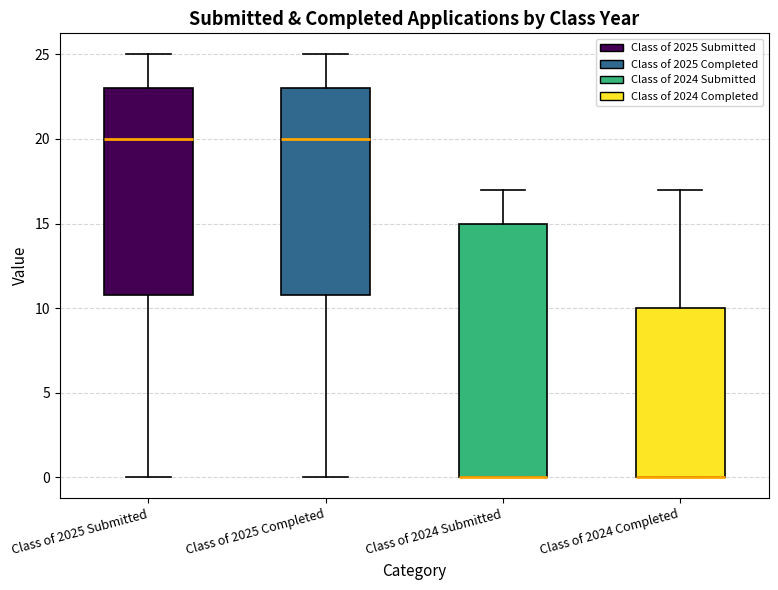

Reading left to right, read every box against the y-axis: the position of its median line, the range the box covers, and the ends of its whiskers. The values are not printed on the chart, so give them approximately, as read against the axis.

Class of 2025 Submitted: median 20, box 11 to 23, whiskers 0 to 25
Class of 2025 Completed: median 20, box 11 to 23, whiskers 0 to 25
Class of 2024 Submitted: median 0 (drawn on the box's lower edge), box 0 to 15, whiskers 0 to 17
Class of 2024 Completed: median 0 (drawn on the box's lower edge), box 0 to 10, whiskers 0 to 17